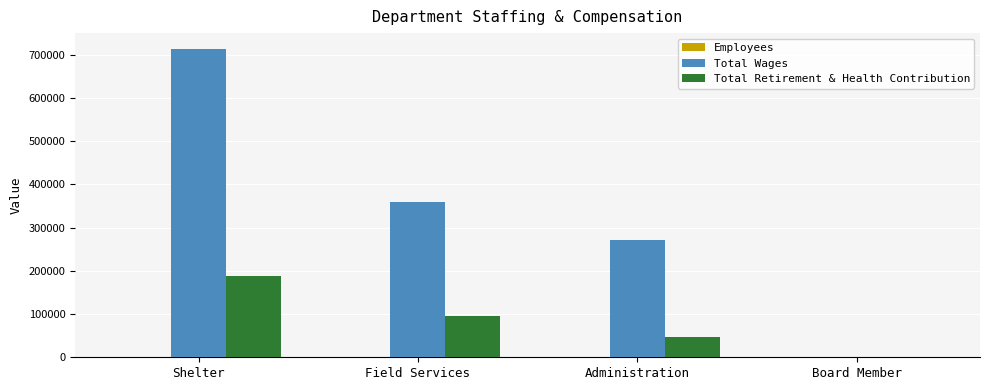

Which series has the largest total across all categories?

Total Wages